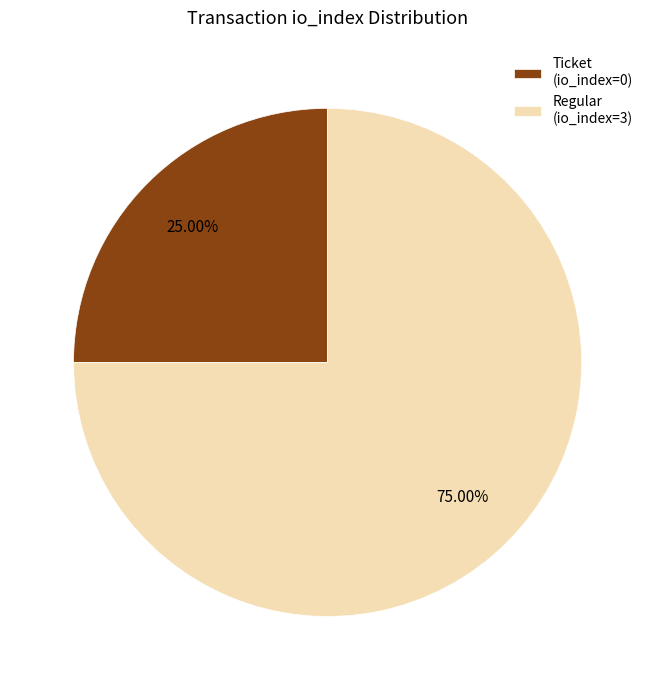

Is it true that Regular (io_index=3) is 99% of the pie?

False